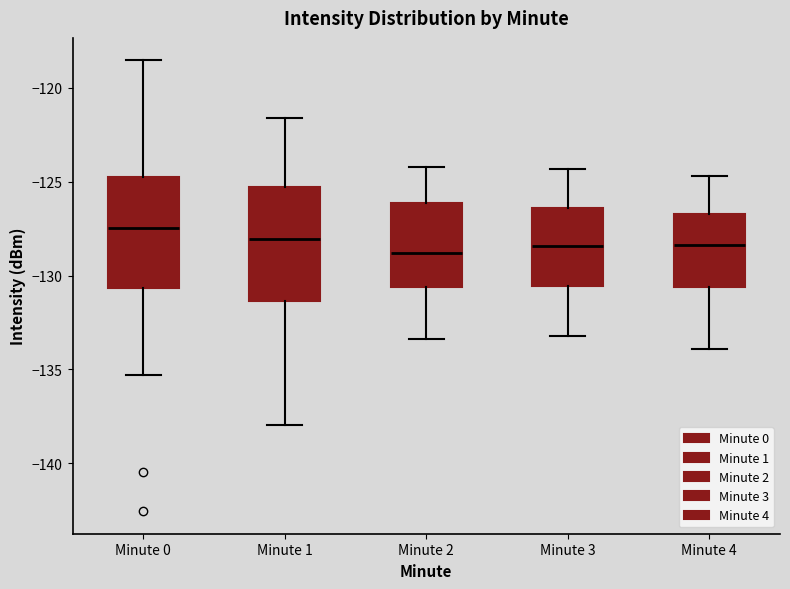

Reading left to right, transcribe this box plot: for each box, give where its median line is, the range the box spans, and where its two whiskers end, as read against the y-axis. The values are not printed on the chart, so give them approximately, as read against the axis.

Minute 0: median -127.5, box -130.5 to -125.0, whiskers -135.5 to -118.5
Minute 1: median -128.0, box -131.5 to -125.5, whiskers -138.0 to -121.5
Minute 2: median -129.0, box -130.5 to -126.0, whiskers -133.5 to -124.0
Minute 3: median -128.5, box -130.5 to -126.5, whiskers -133.0 to -124.5
Minute 4: median -128.5, box -130.5 to -126.5, whiskers -134.0 to -124.5